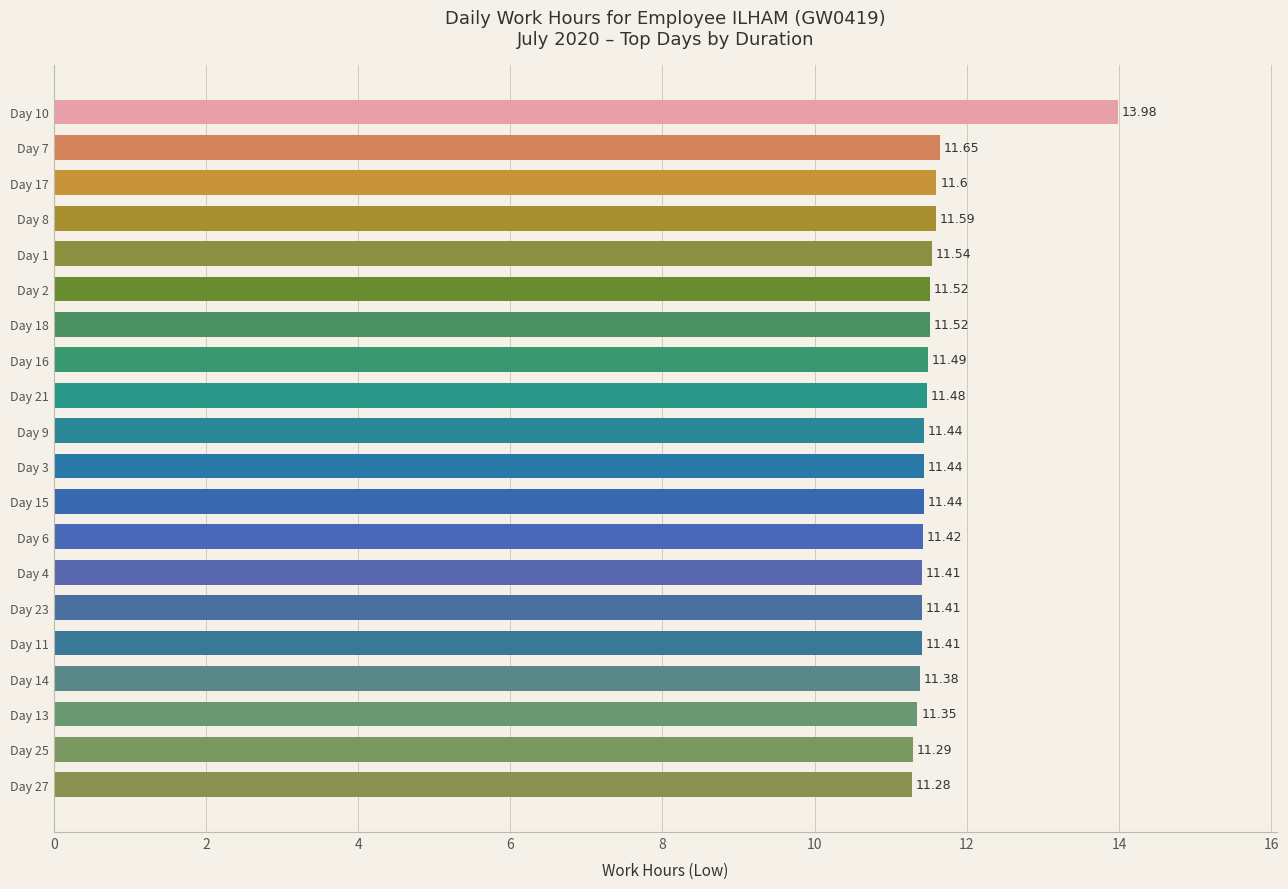

What is the change in value from Day 10 to Day 1?

-2.4